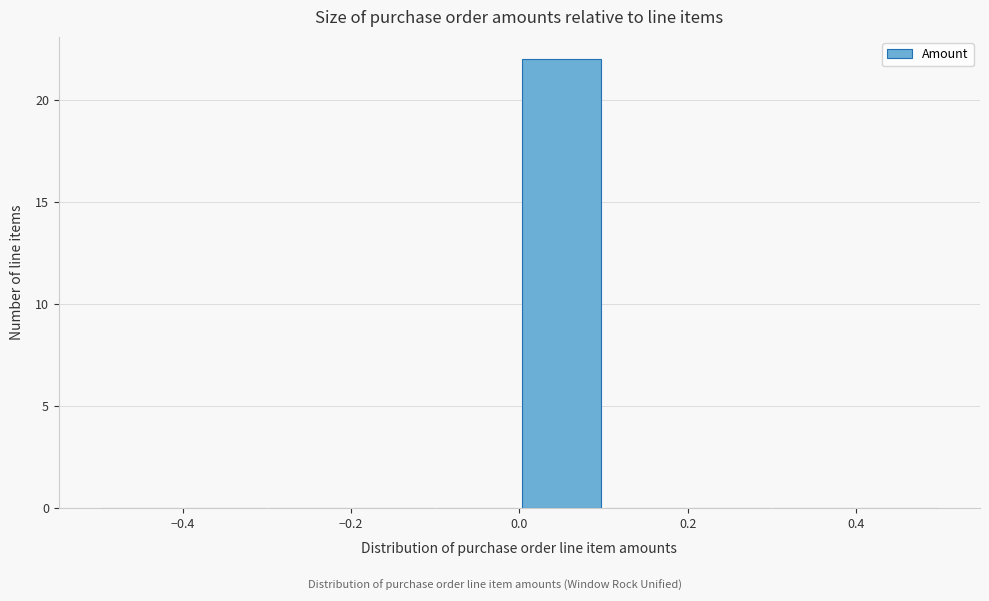

Over which range of the x-axis is the bar tallest?

0.0 to 0.1